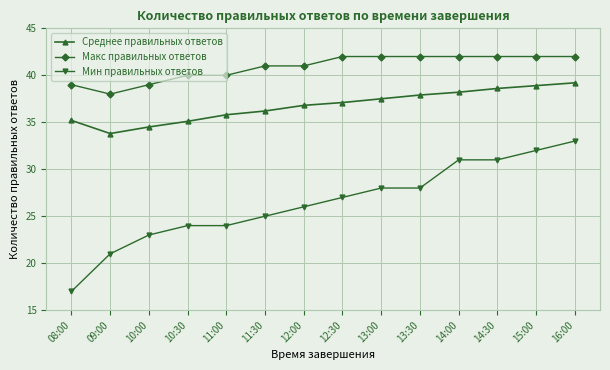

What is the sum of the Мин правильных ответов values at 13:00 and 10:00?

51.0